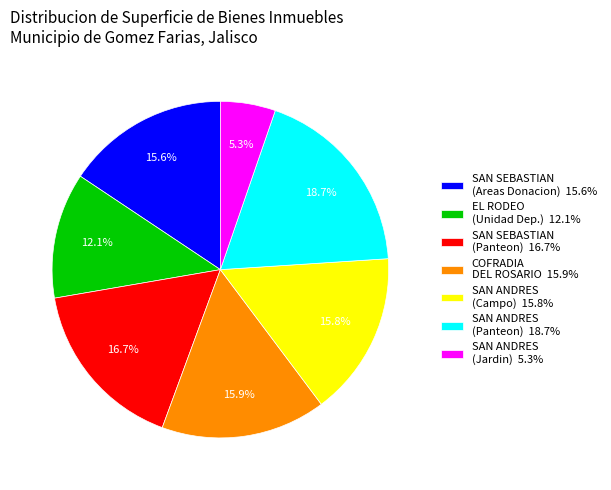

Which has a higher value, SAN ANDRES (Jardin) 5.3% or SAN ANDRES (Panteon) 18.7%?

SAN ANDRES (Panteon) 18.7%